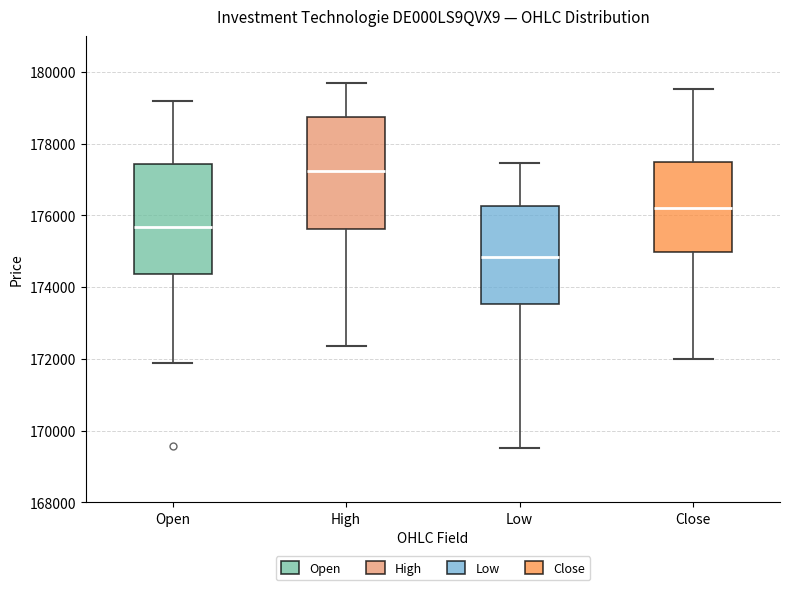

Where does the median line of the box for Close sit on the y-axis? The values are not printed on the chart, so give them approximately, as read against the axis.

176200